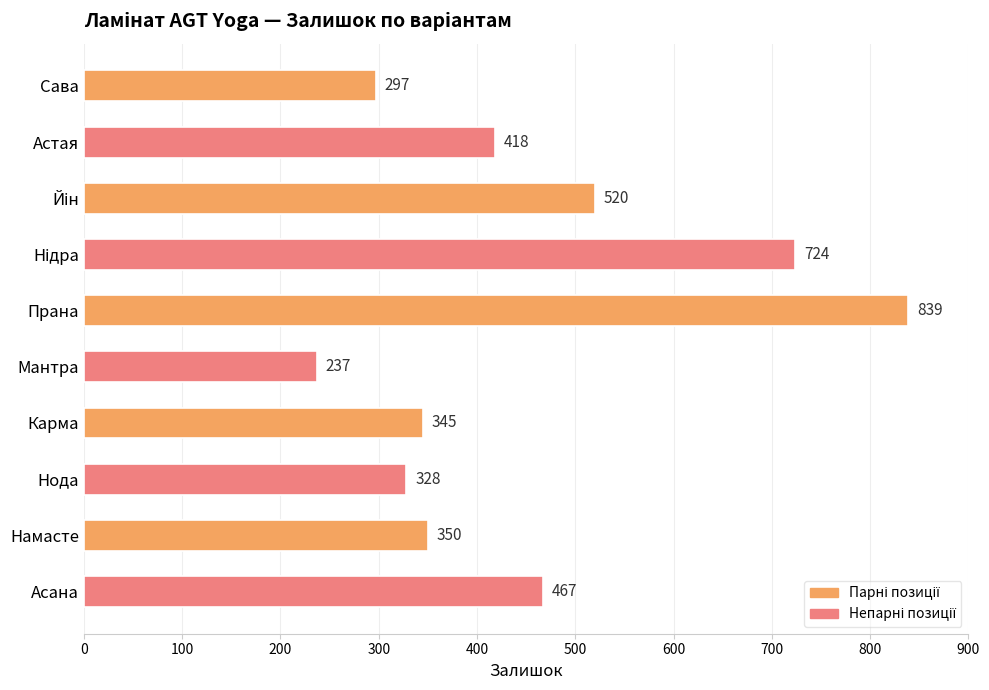

What is the sum of all values?

4525